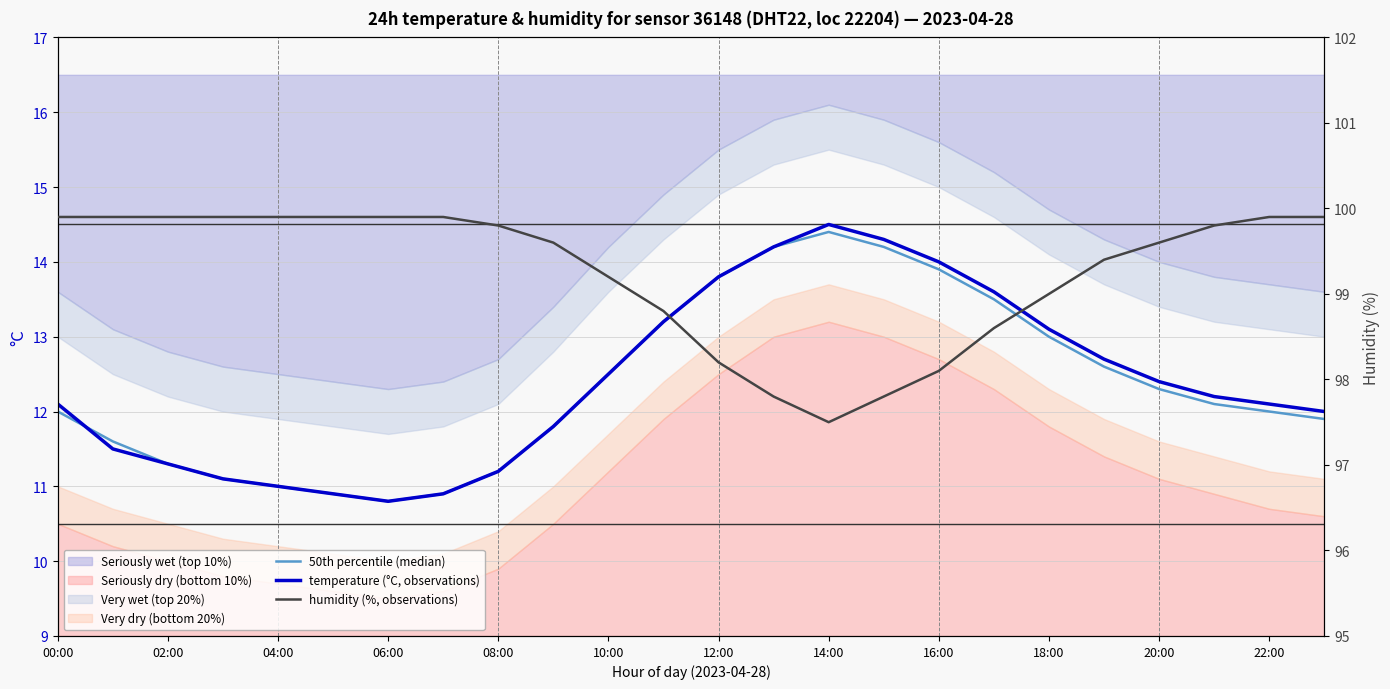

At which label does humidity (%, observations) reach its minimum?

14:00